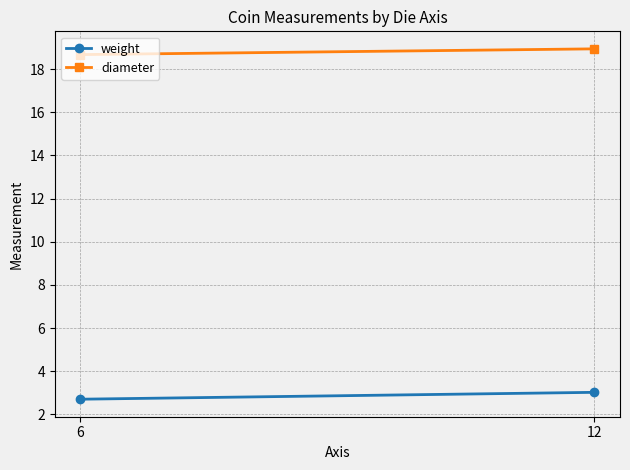

The weight series shows 1.0 at 6. True or false?

False